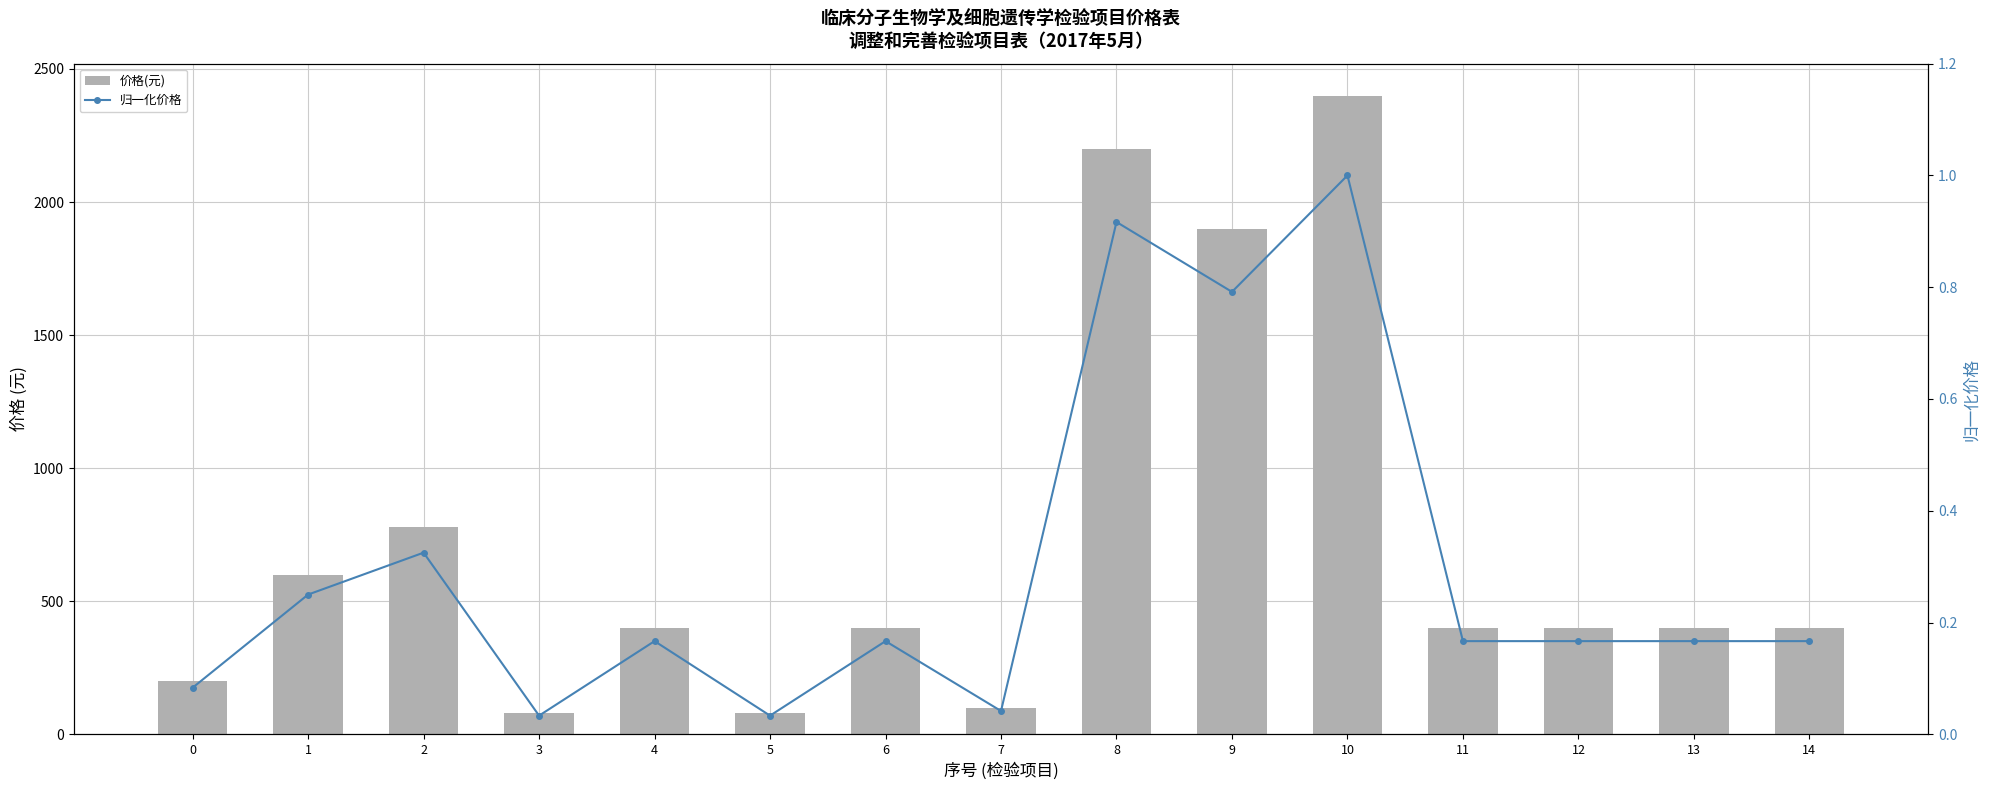

True or false: 价格(元) has a value of 400.0 at 11.

True